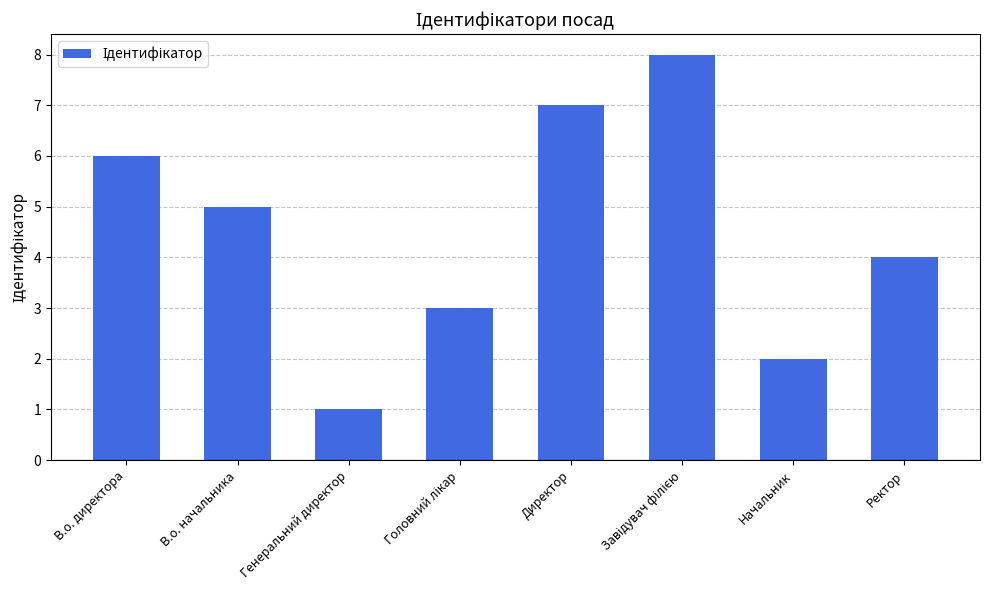

How many values are below 5?

4